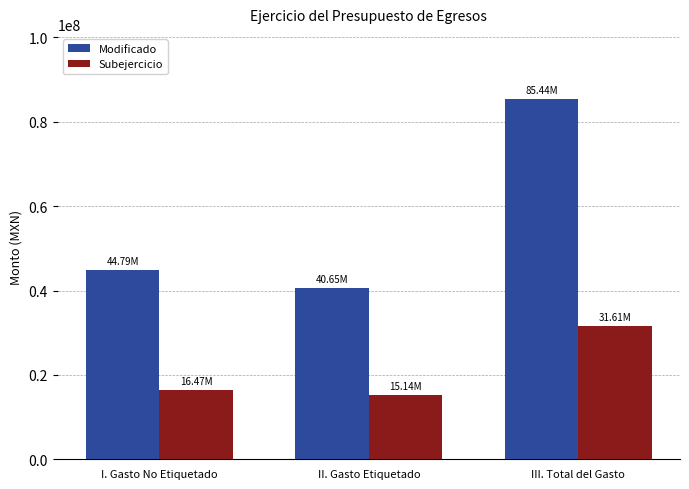

Does the chart contain any negative values?

No